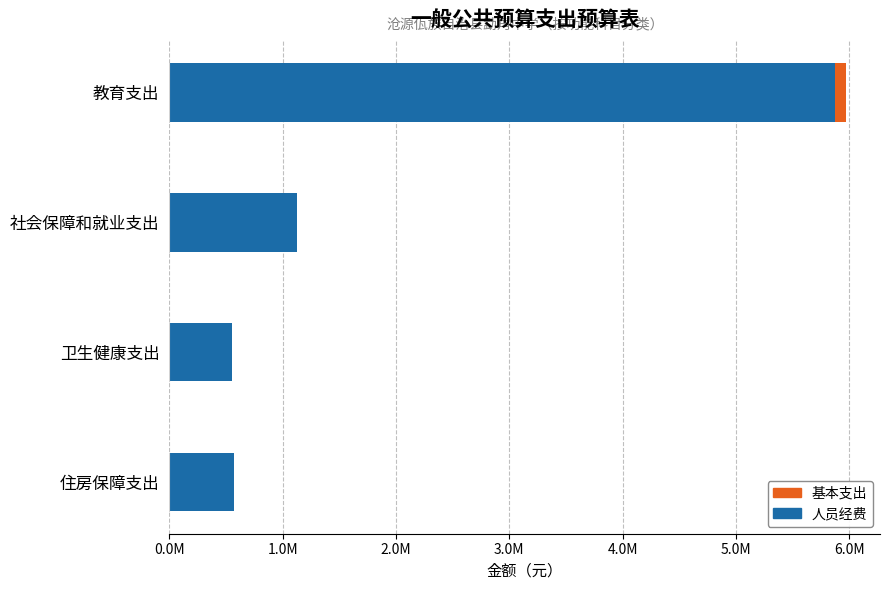

What is the difference between the maximum and second lowest values in the 人员经费 series?

5307925.2